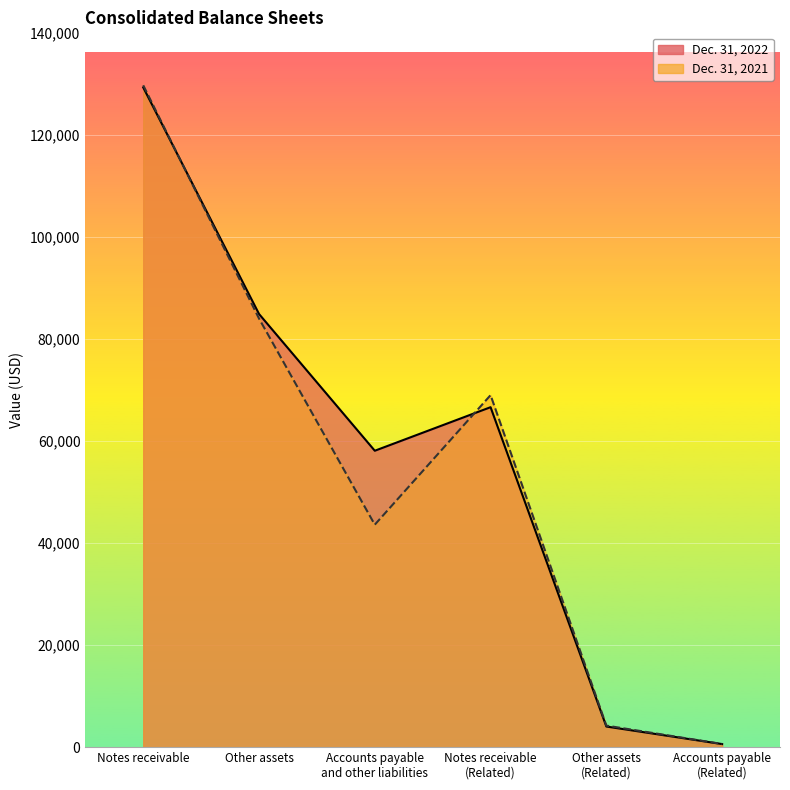

Which series has the widest spread of values?

Dec. 31, 2021